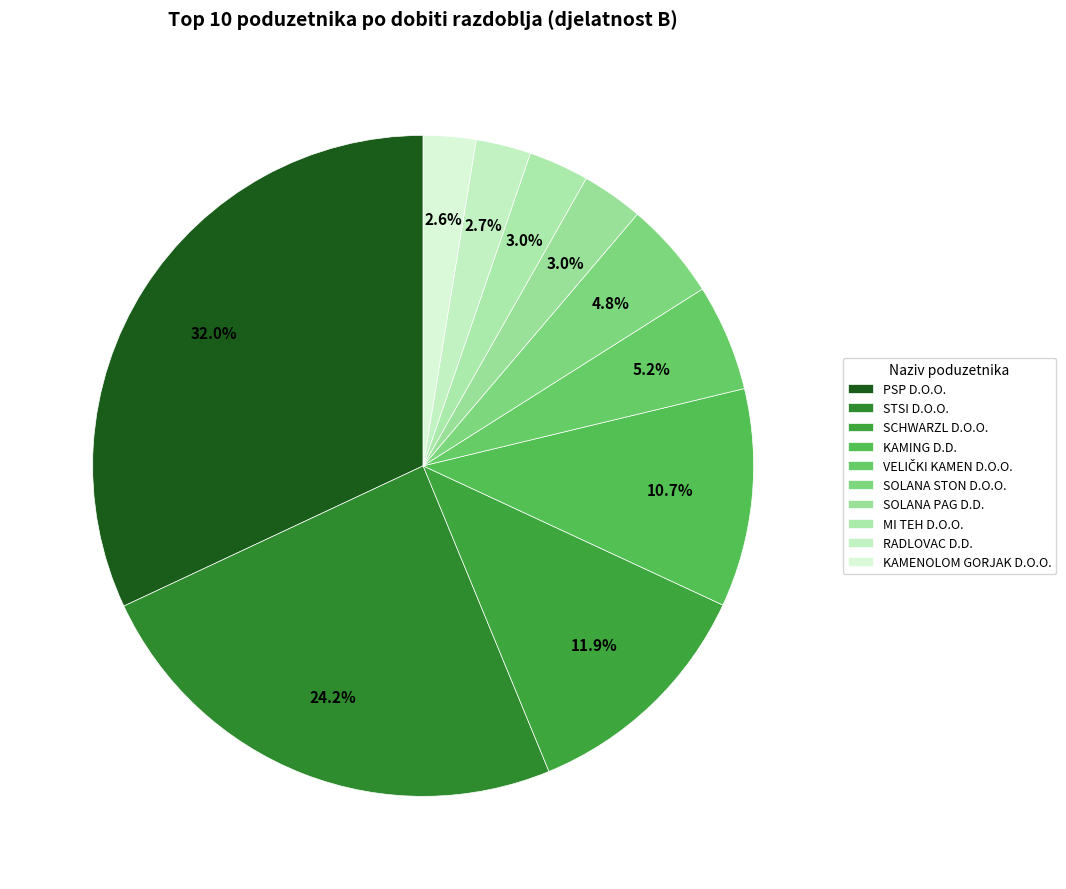

To the nearest percent, what is the difference between the largest and smallest slice percentages?

29%